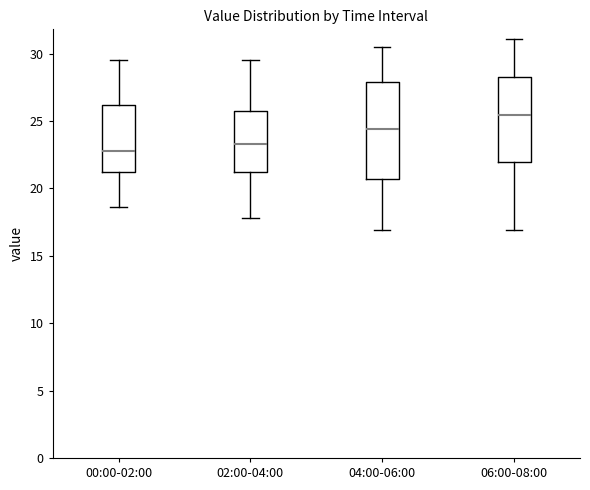

Reading left to right, transcribe this box plot: for each box, give where its median line is, the range the box spans, and where its two whiskers end, as read against the y-axis. The values are not printed on the chart, so give them approximately, as read against the axis.

00:00-02:00: median 23.0, box 21.0 to 26.0, whiskers 18.5 to 29.5
02:00-04:00: median 23.5, box 21.0 to 25.5, whiskers 18.0 to 29.5
04:00-06:00: median 24.5, box 20.5 to 28.0, whiskers 17.0 to 30.5
06:00-08:00: median 25.5, box 22.0 to 28.5, whiskers 17.0 to 31.0